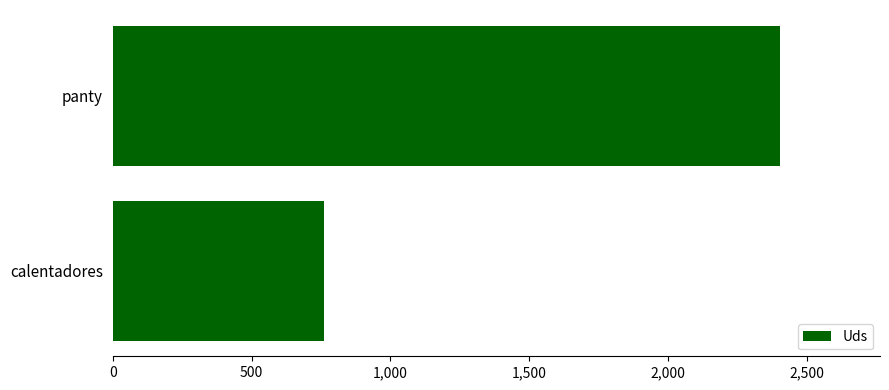

What is the difference between the maximum and minimum values?

1640